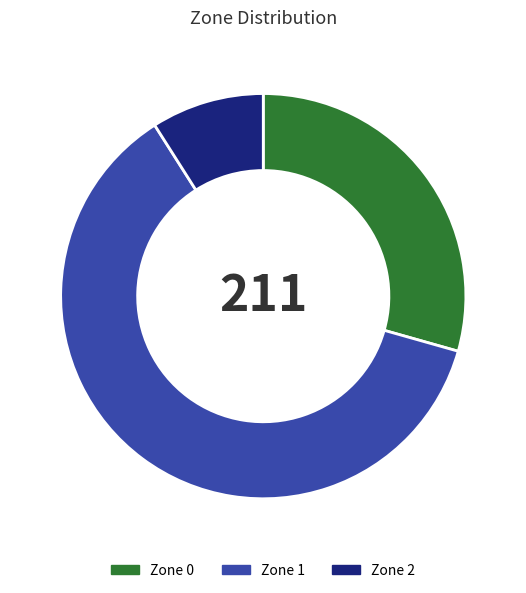

Do Zone 1 and Zone 2 together represent more than half of the pie?

Yes